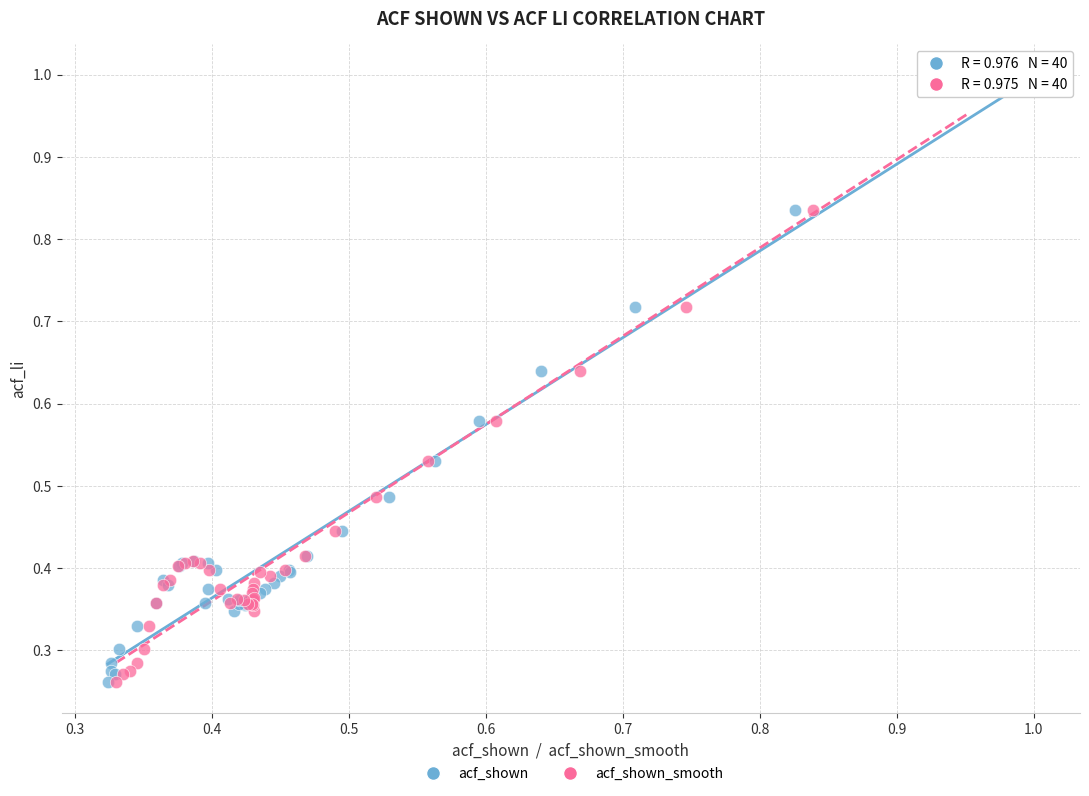

What are all the series names shown in the legend?

acf_shown, acf_shown_smooth